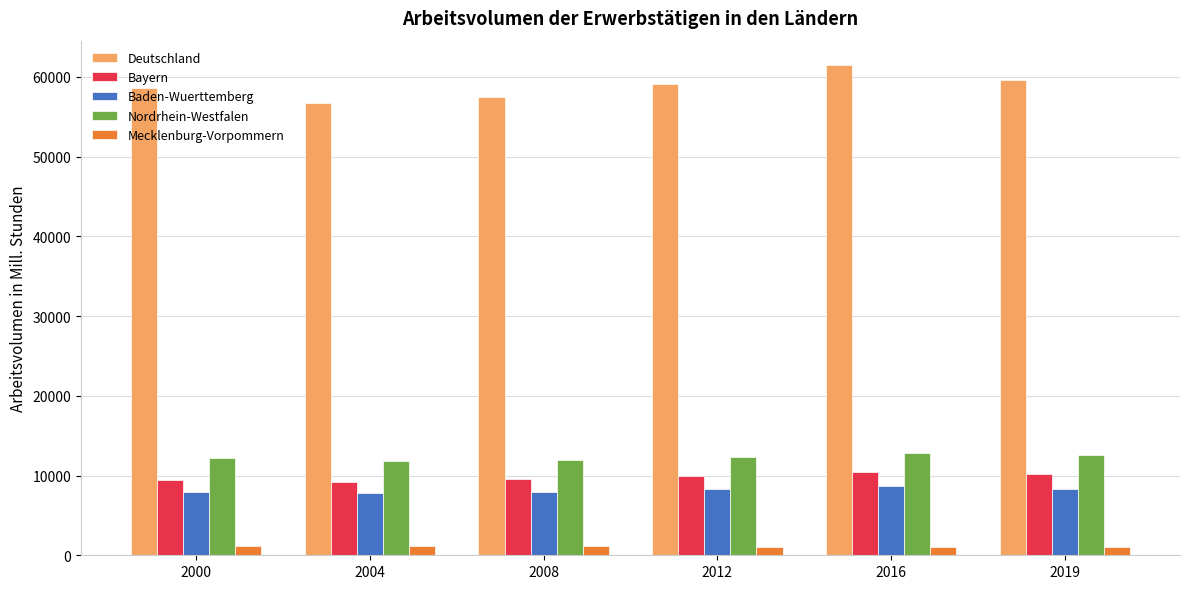

Rank the series at 2016 from lowest to highest value.

Mecklenburg-Vorpommern, Baden-Wuerttemberg, Bayern, Nordrhein-Westfalen, Deutschland